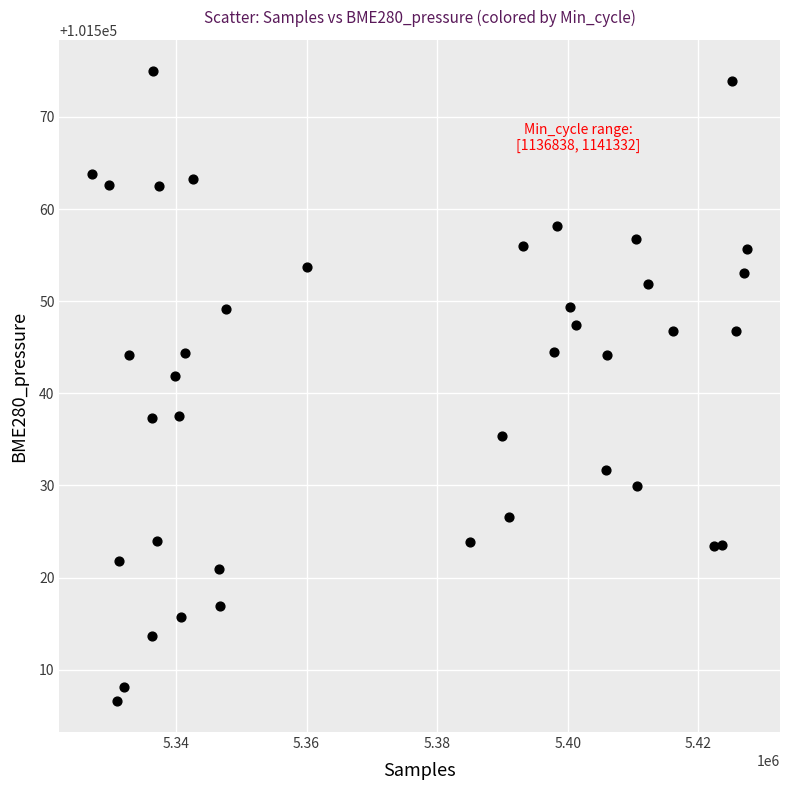

What is the range of Y values (max minus min)?

68.3